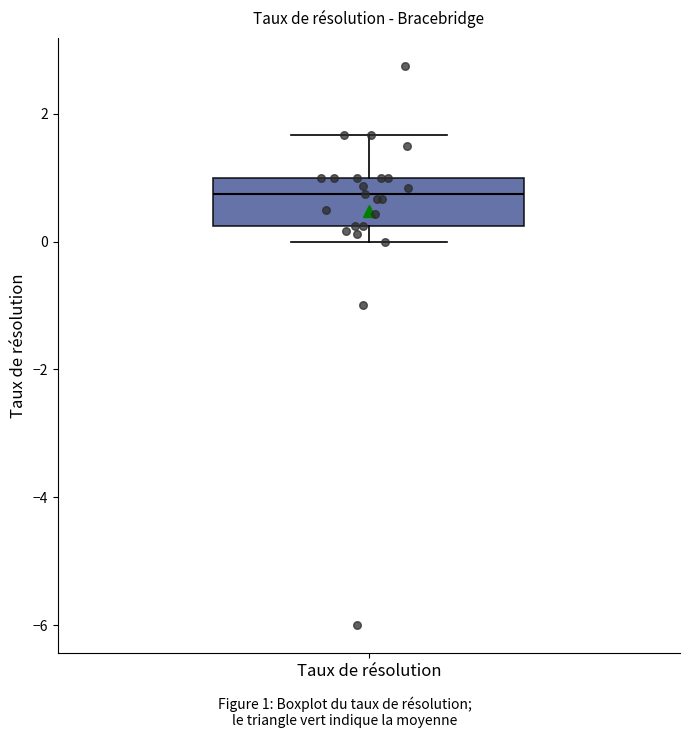

Transcribe this box plot: give where the median line is, the range the box spans, and where the two whiskers end, as read against the y-axis. The values are not printed on the chart, so give them approximately, as read against the axis.

median 0.8, box 0.2 to 1.0, whiskers 0.0 to 1.6